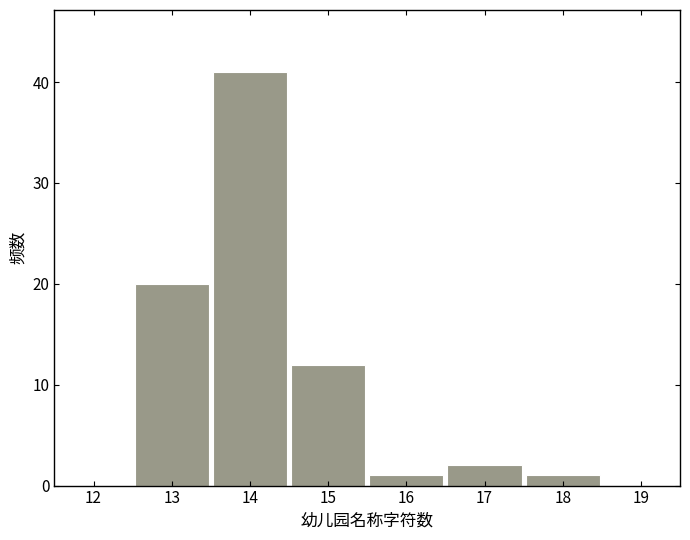

What is the height of the bar covering 16.5 to 17.5 on the x-axis? The values are not printed on the chart, so give them approximately, as read against the axis.

2